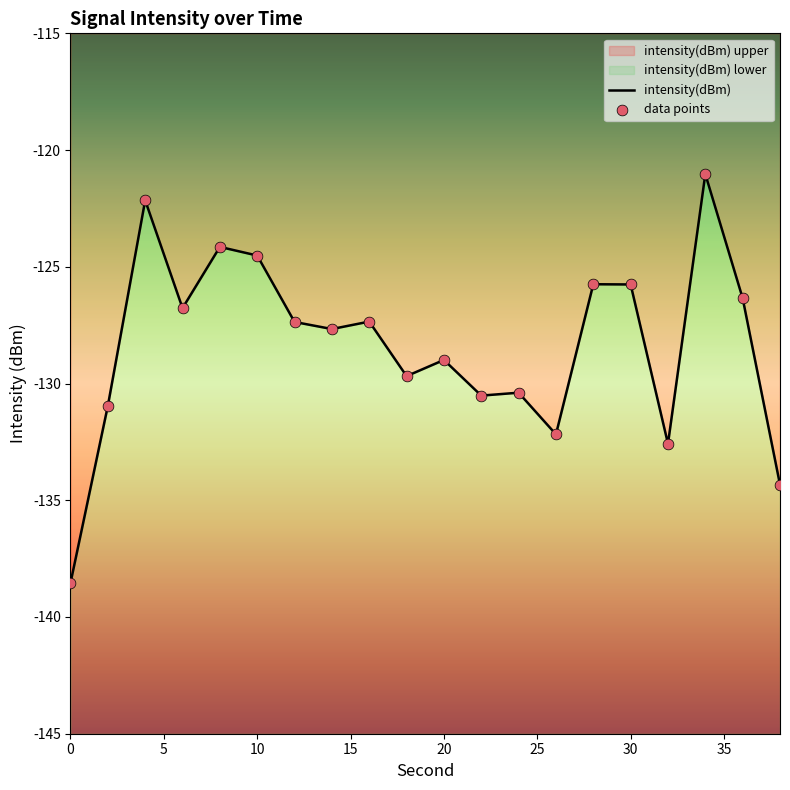

Which series contains the lowest Y value?

intensity(dBm)